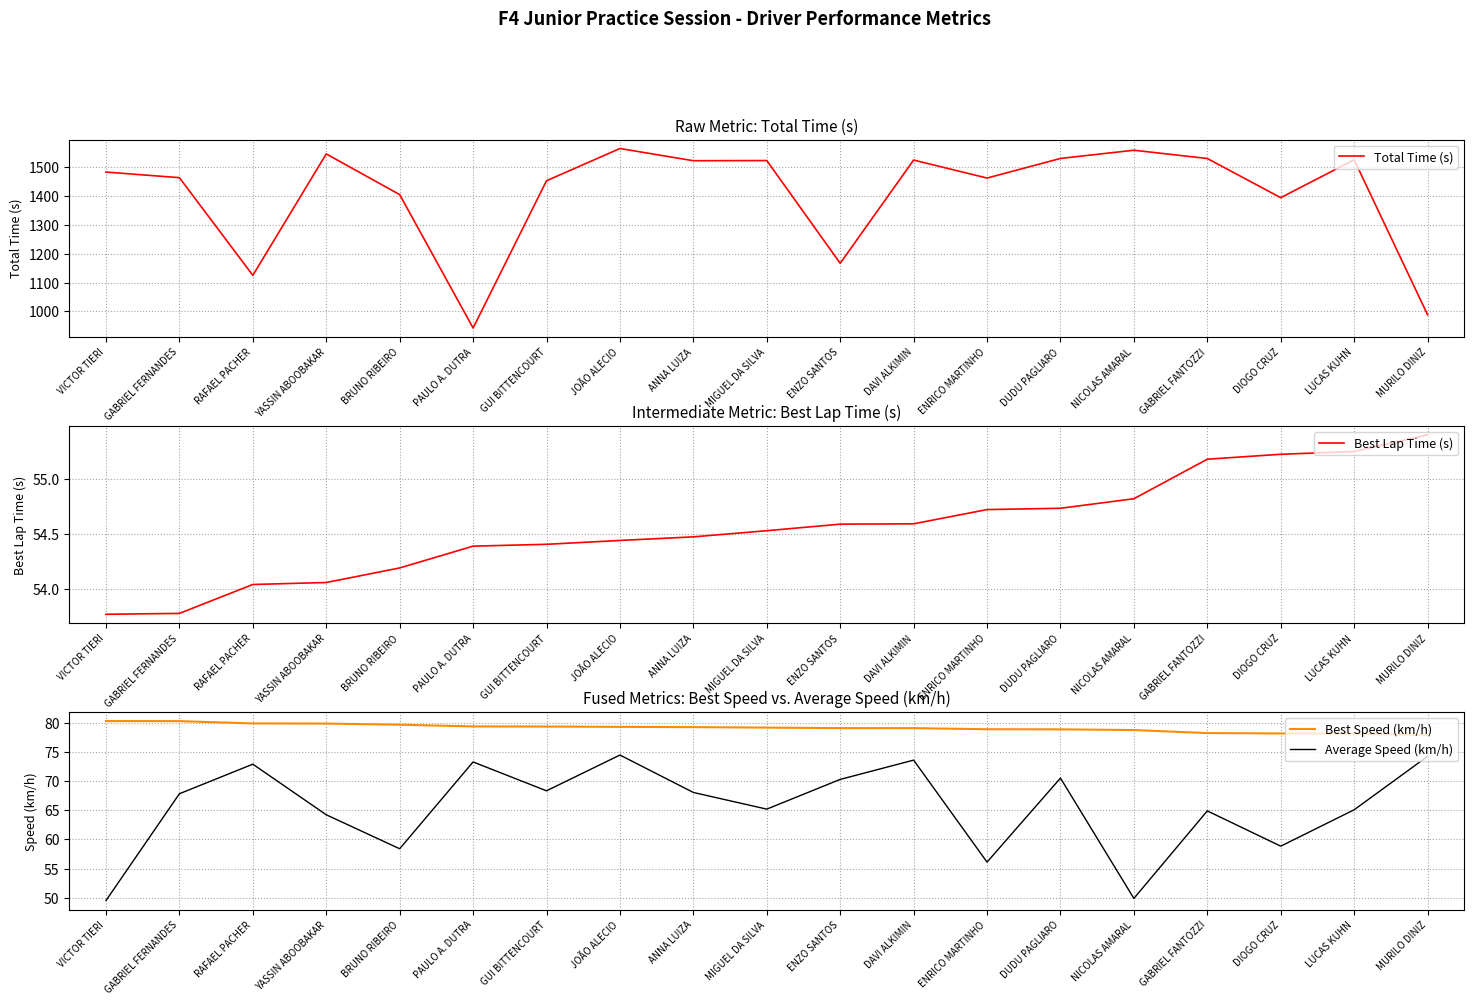

After their last crossing, which series has the higher values: Average Speed (km/h) or Best Lap Time (s)?

Average Speed (km/h)